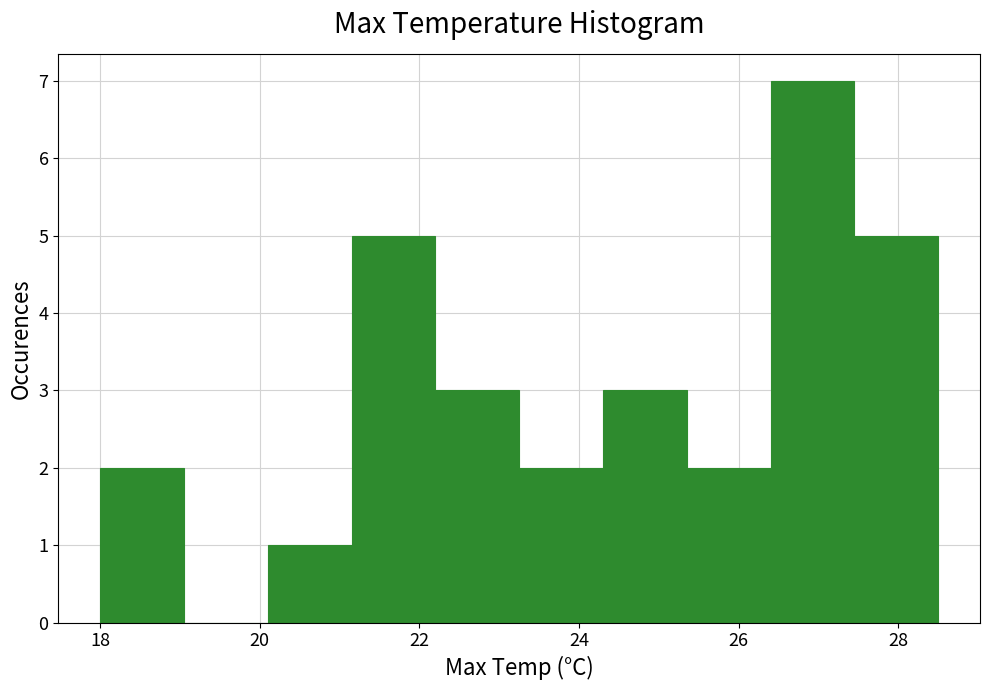

How tall is the bar that spans 26.40 to 27.45 on the x-axis? Neither the bar edges nor the heights are printed on the chart, so give them approximately, as read against the axes.

7